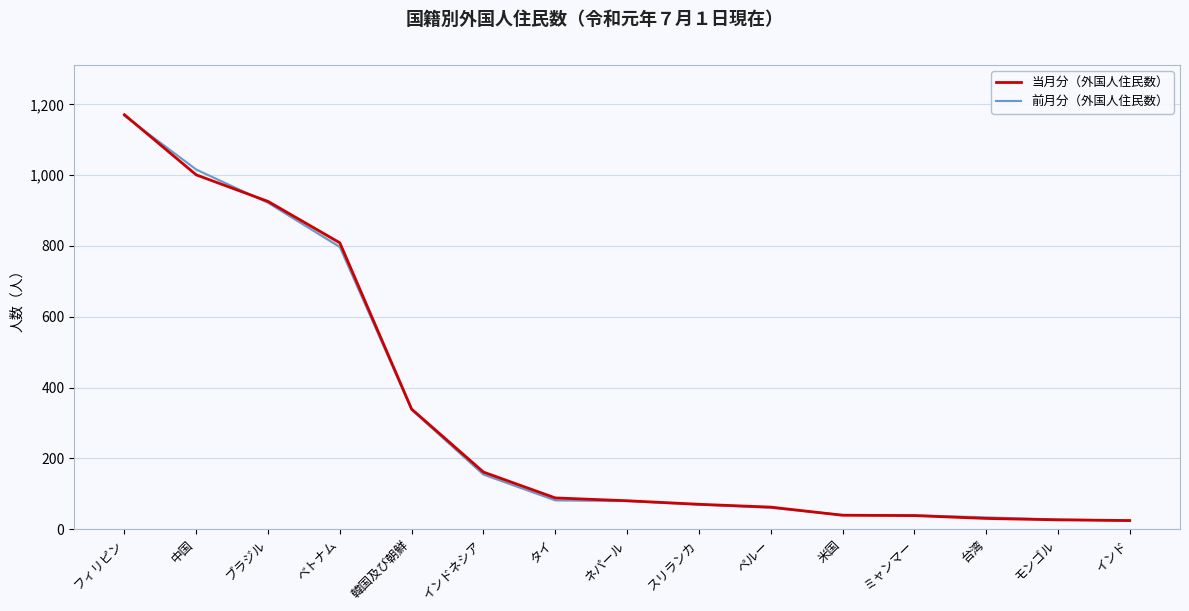

Is it true that 当月分（外国人住民数） equals 38 at ミャンマー?

True